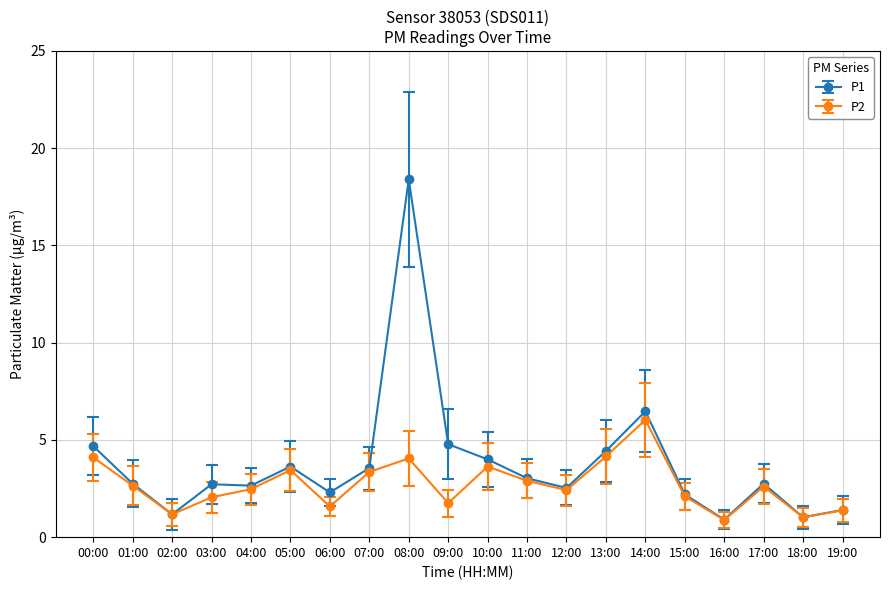

At which label does P2 first exceed 2?

00:00